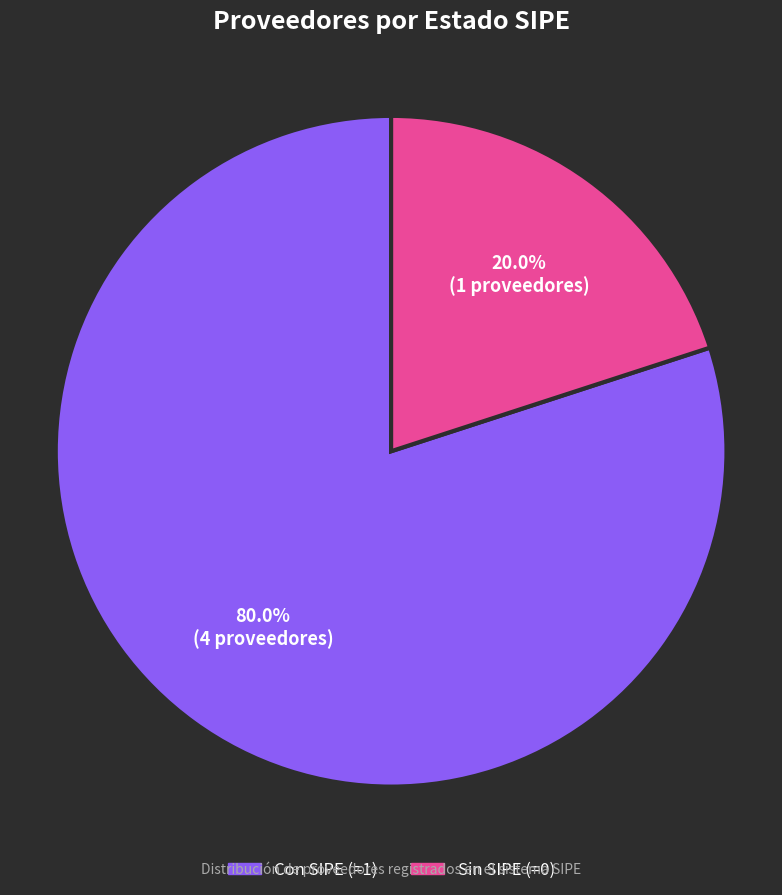

Is there any slice that represents more than half of the pie?

Yes